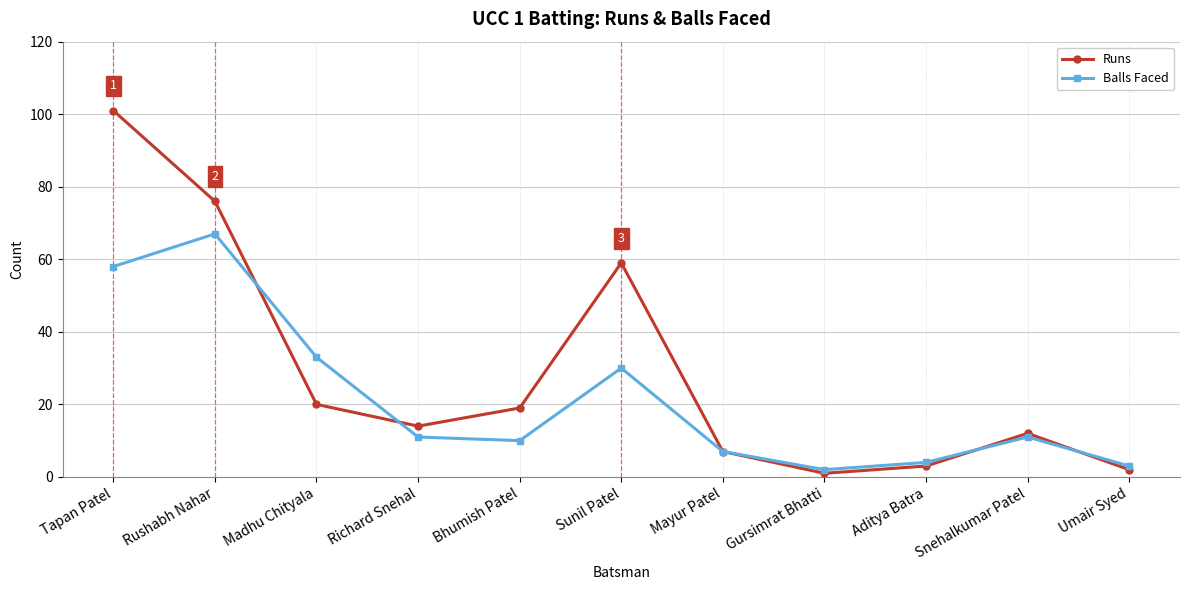

Reading left to right, list all the values displayed in this chart.

Runs: 101	76	20	14	19	59	7	1	3	12	2
Balls Faced: 58	67	33	11	10	30	7	2	4	11	3